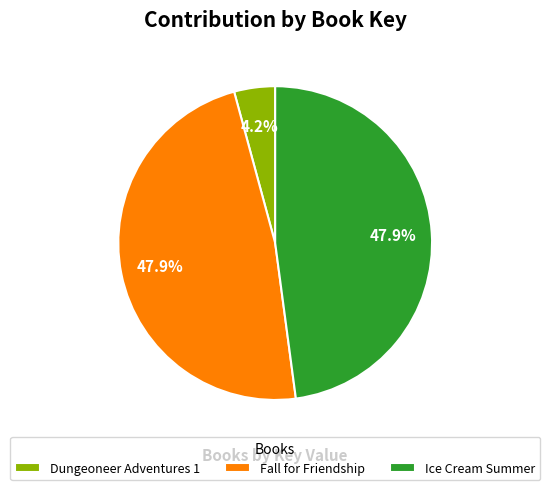

Which slice is the smallest?

Dungeoneer Adventures 1